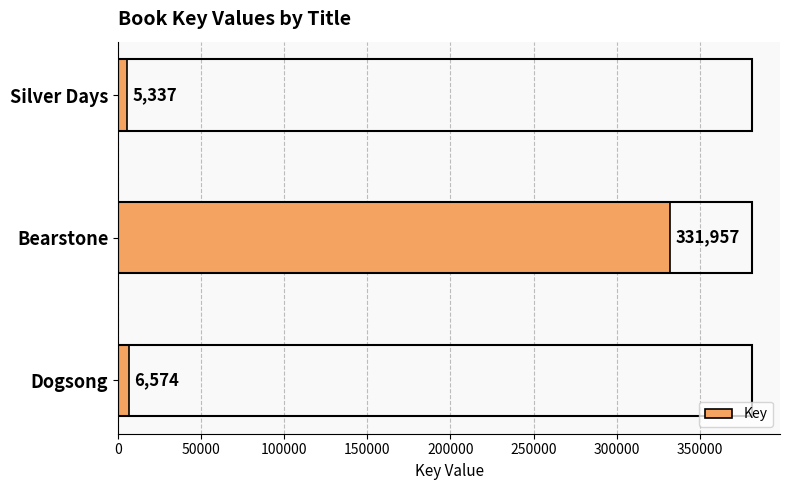

What is the change in value from Dogsong to Silver Days?

-1237